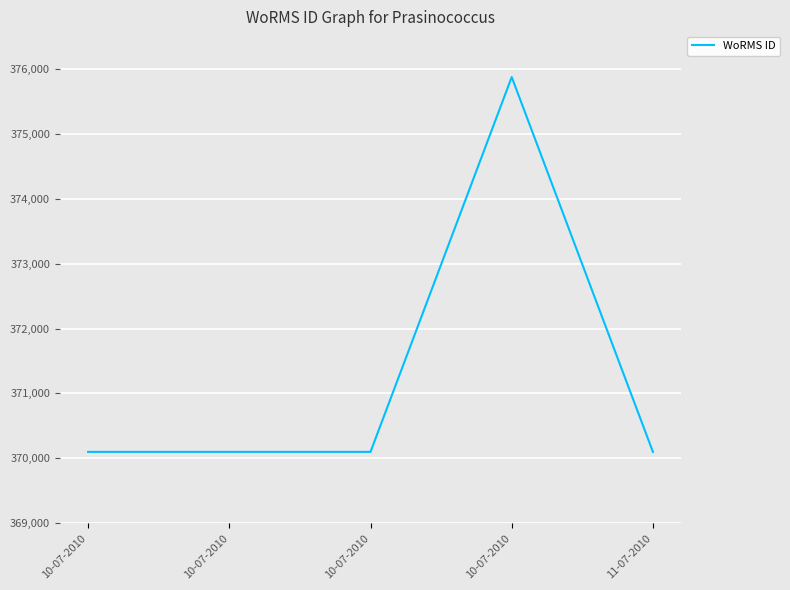

What is the difference between the maximum and minimum values?

5783